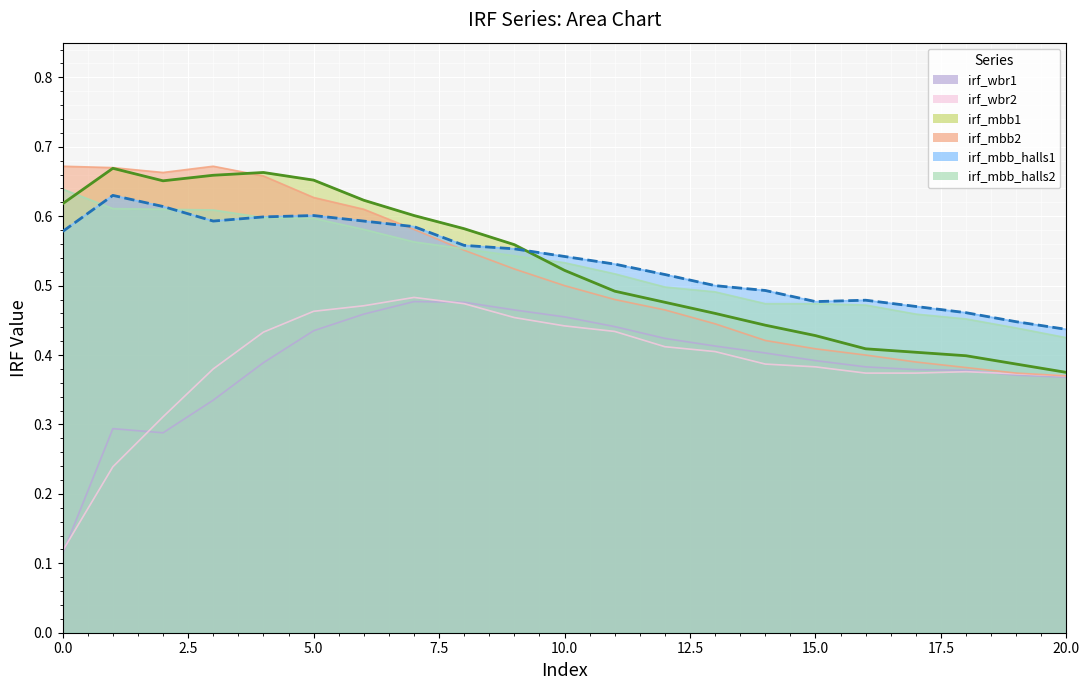

Reading left to right, list all the values displayed in this chart.

irf_mbb1: 0=0.6	1=0.7	2=0.7	3=0.7	4=0.7	5=0.7	6=0.6	7=0.6	8=0.6	9=0.6	10=0.5	11=0.5	12=0.5	13=0.5	14=0.4	15=0.4	16=0.4	17=0.4	18=0.4	19=0.4	20=0.4
irf_mbb2: 0=0.7	1=0.7	2=0.7	3=0.7	4=0.7	5=0.6	6=0.6	7=0.6	8=0.6	9=0.5	10=0.5	11=0.5	12=0.5	13=0.4	14=0.4	15=0.4	16=0.4	17=0.4	18=0.4	19=0.4	20=0.4
irf_wbr1: 0=0.1	1=0.3	2=0.3	3=0.3	4=0.4	5=0.4	6=0.5	7=0.5	8=0.5	9=0.5	10=0.5	11=0.4	12=0.4	13=0.4	14=0.4	15=0.4	16=0.4	17=0.4	18=0.4	19=0.4	20=0.4
irf_wbr2: 0=0.1	1=0.2	2=0.3	3=0.4	4=0.4	5=0.5	6=0.5	7=0.5	8=0.5	9=0.5	10=0.4	11=0.4	12=0.4	13=0.4	14=0.4	15=0.4	16=0.4	17=0.4	18=0.4	19=0.4	20=0.4
irf_mbb_halls1: 0=0.6	1=0.6	2=0.6	3=0.6	4=0.6	5=0.6	6=0.6	7=0.6	8=0.6	9=0.6	10=0.5	11=0.5	12=0.5	13=0.5	14=0.5	15=0.5	16=0.5	17=0.5	18=0.5	19=0.4	20=0.4
irf_mbb_halls2: 0=0.6	1=0.6	2=0.6	3=0.6	4=0.6	5=0.6	6=0.6	7=0.6	8=0.6	9=0.5	10=0.5	11=0.5	12=0.5	13=0.5	14=0.5	15=0.5	16=0.5	17=0.5	18=0.5	19=0.4	20=0.4